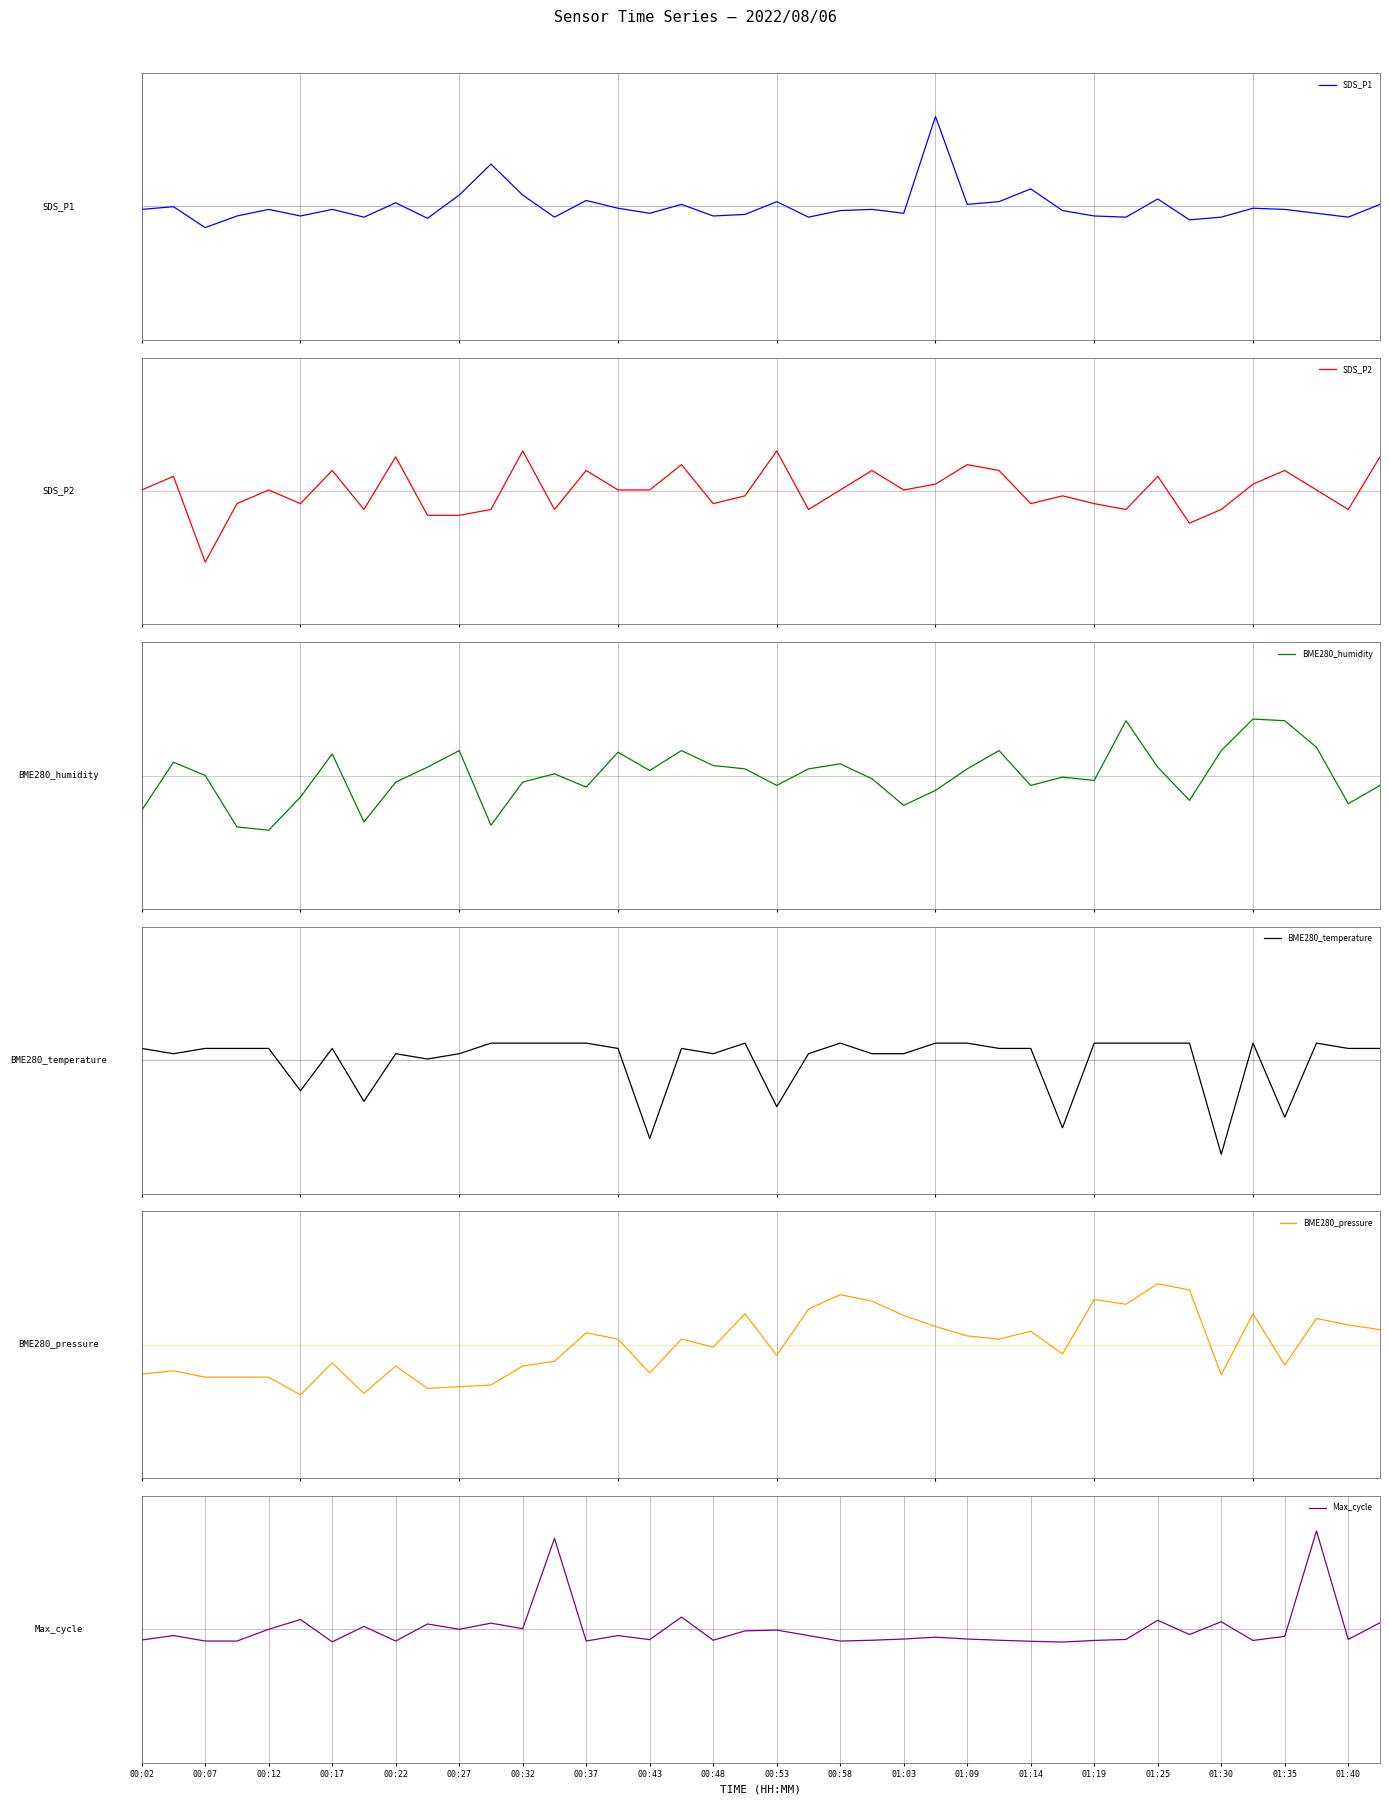

True or false: BME280_humidity has a value of 0.0 at 00:48.

False